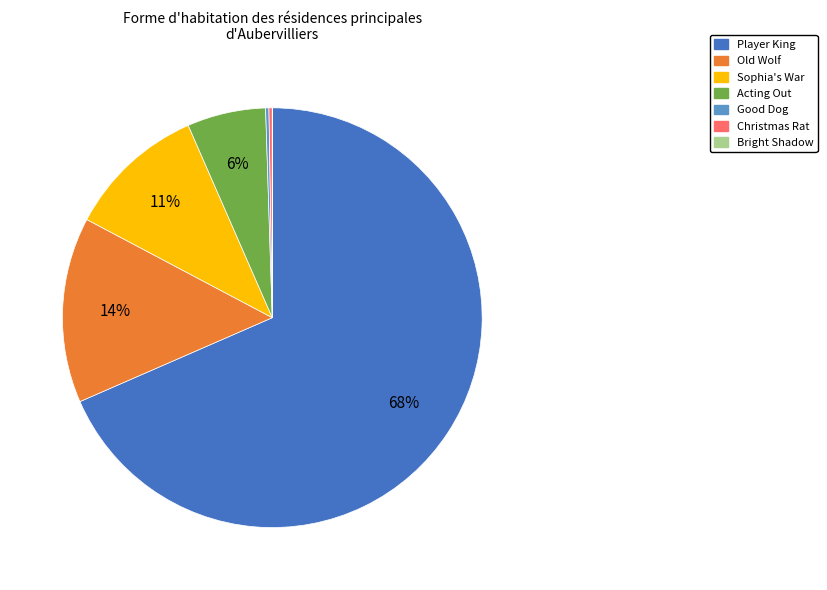

What is the largest slice in the pie chart?

Player King